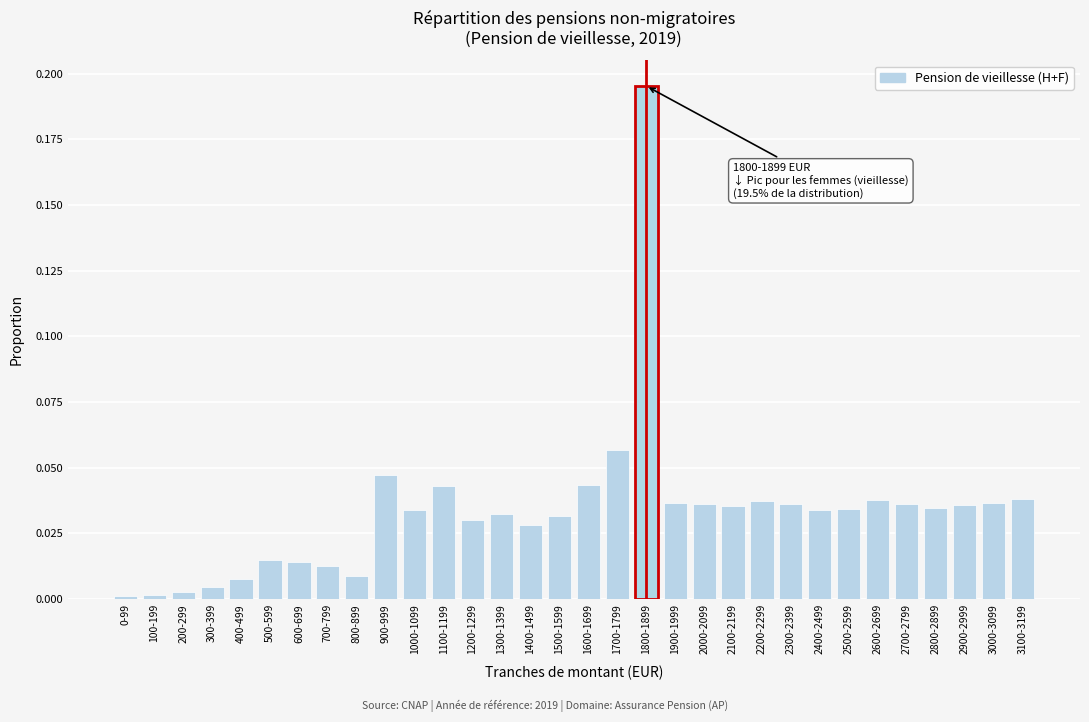

What position from the left is 1400-1499?

15